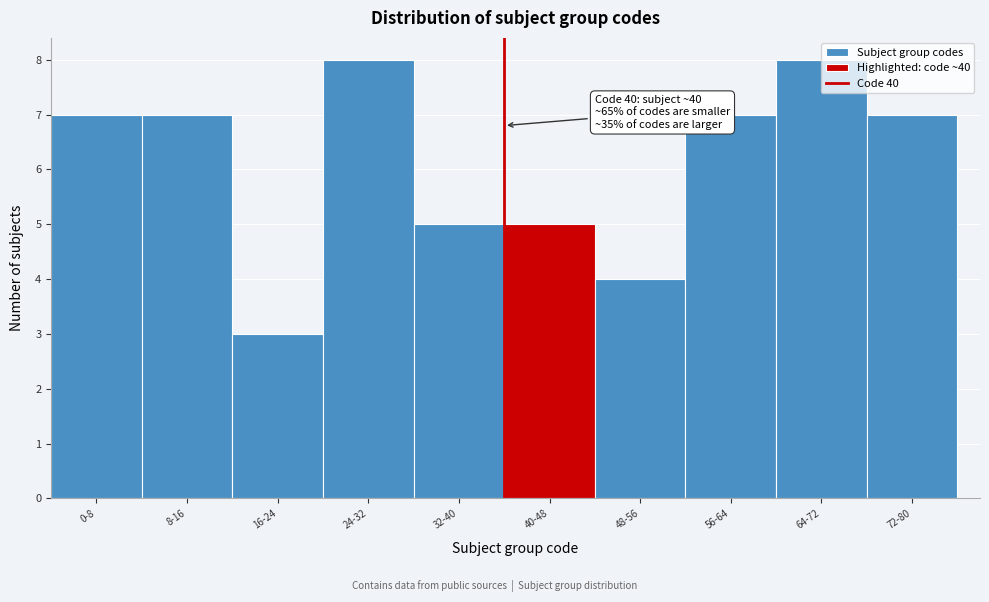

Which has a higher value, 56-64 or 24-32?

24-32